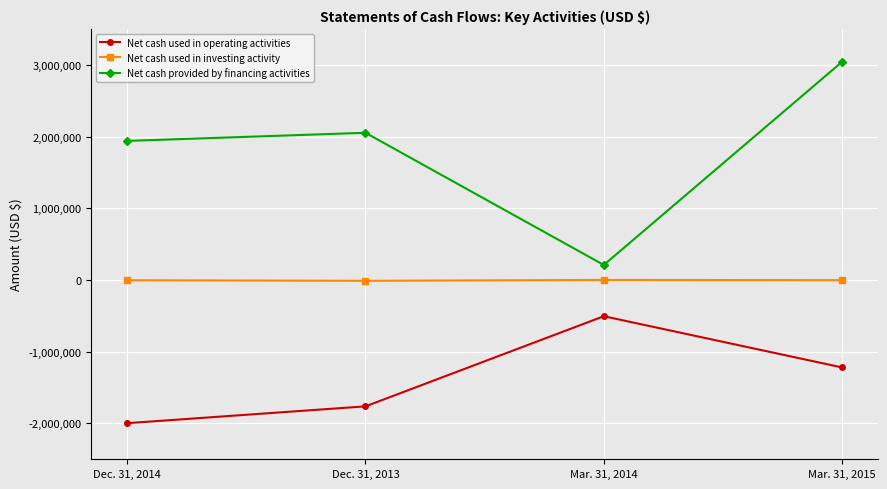

At which label does Net cash used in investing activity first exceed -2684?

Mar. 31, 2014